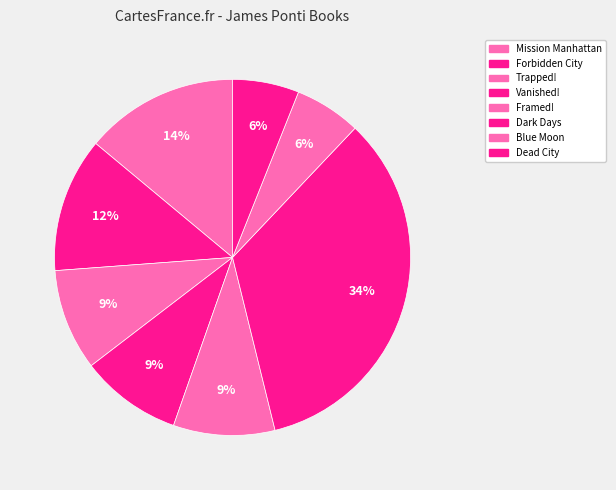

What is the smallest slice in the pie chart?

Dead City